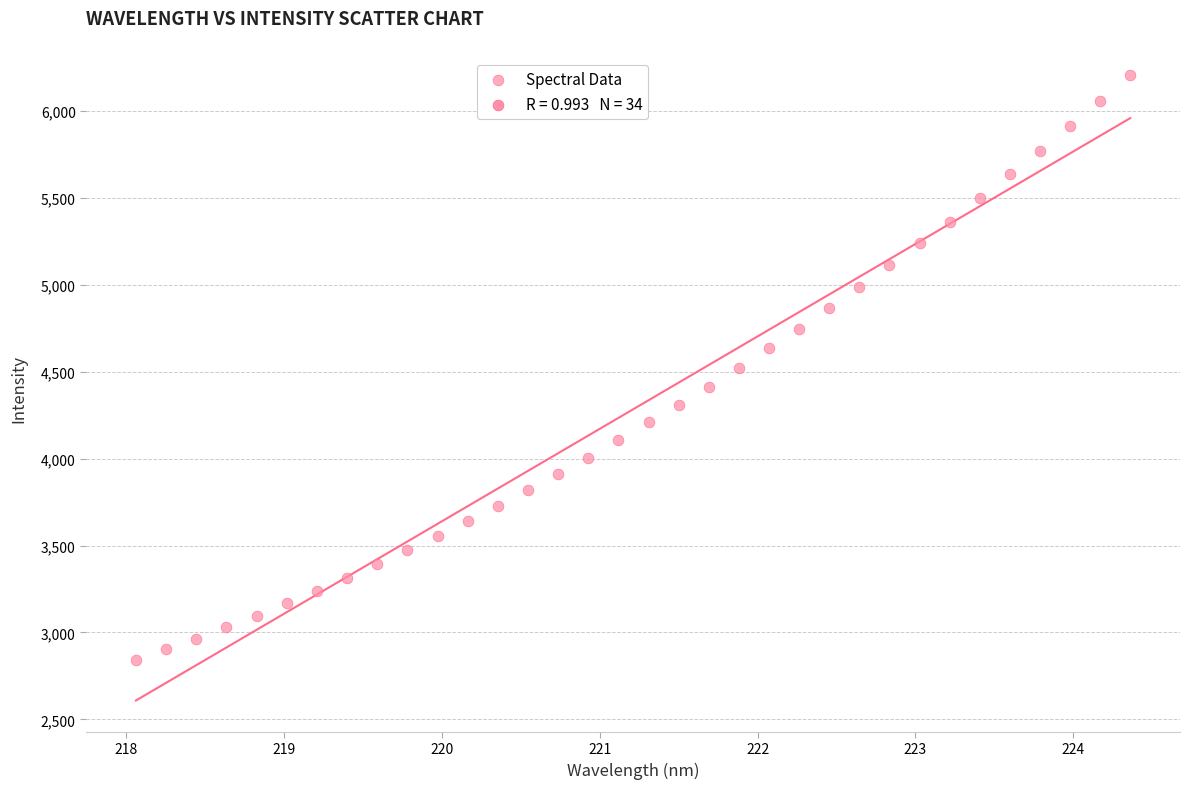

What is the range of X values (max minus min)?

6.3